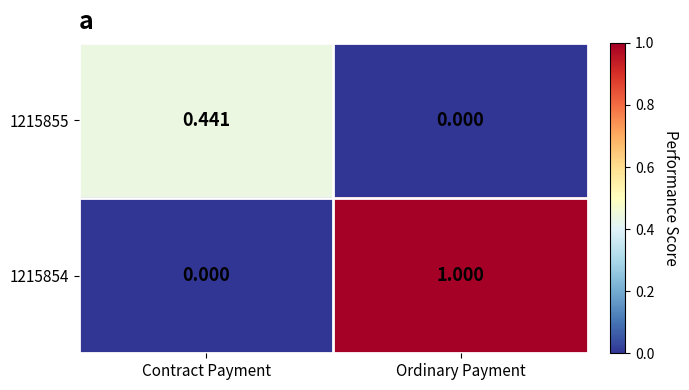

At which label is 1215854 closest to 0?

Contract Payment